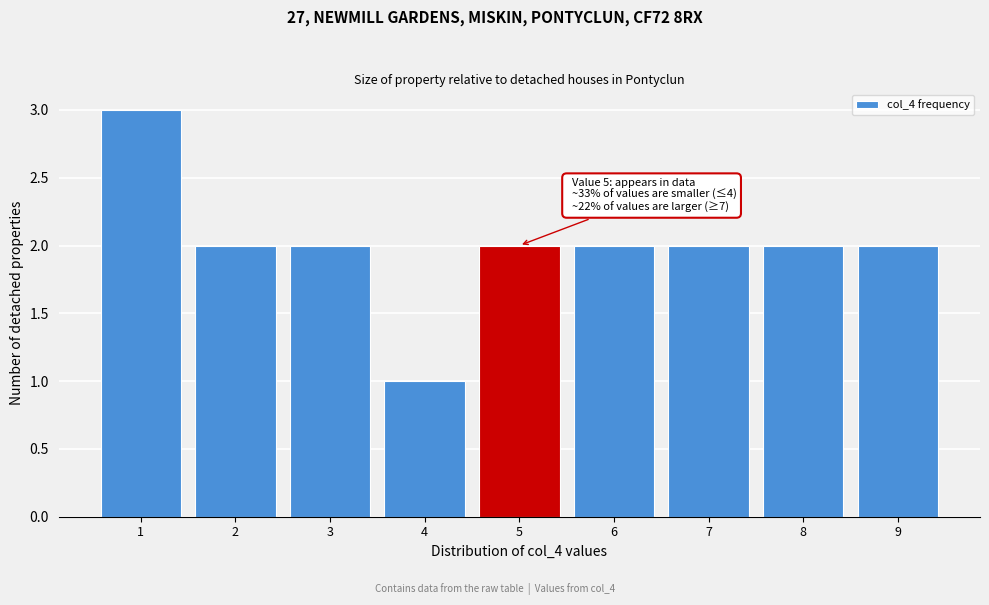

Reading right to left, list all the values displayed in this chart.

2	2	2	2	2	1	2	2	3